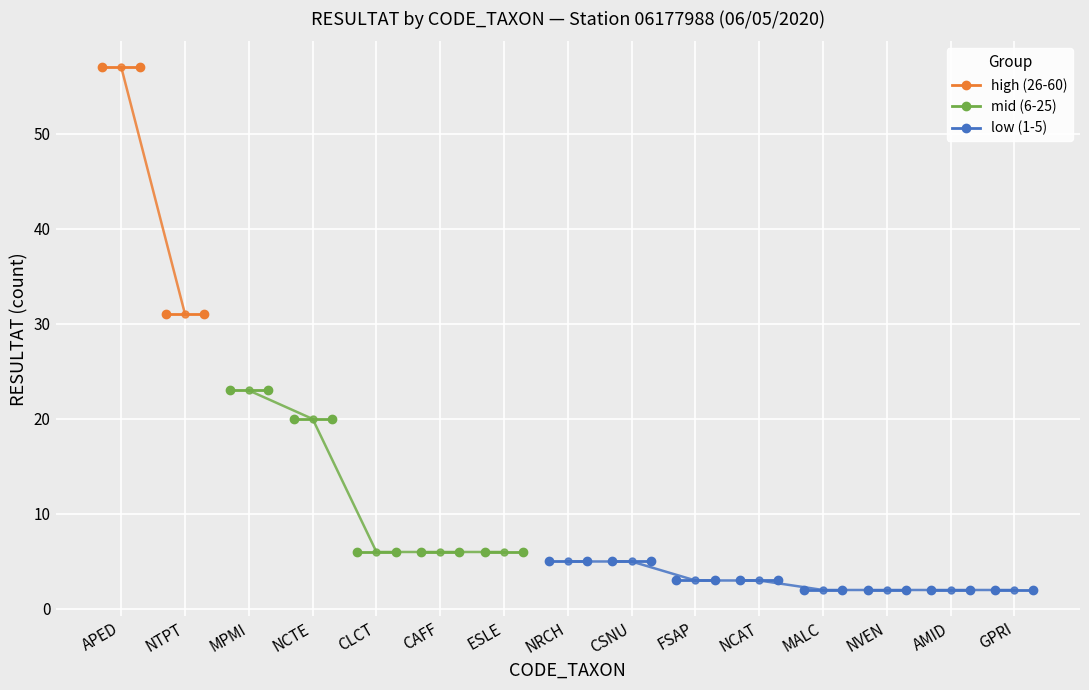

How many lines are shown in the chart?

3